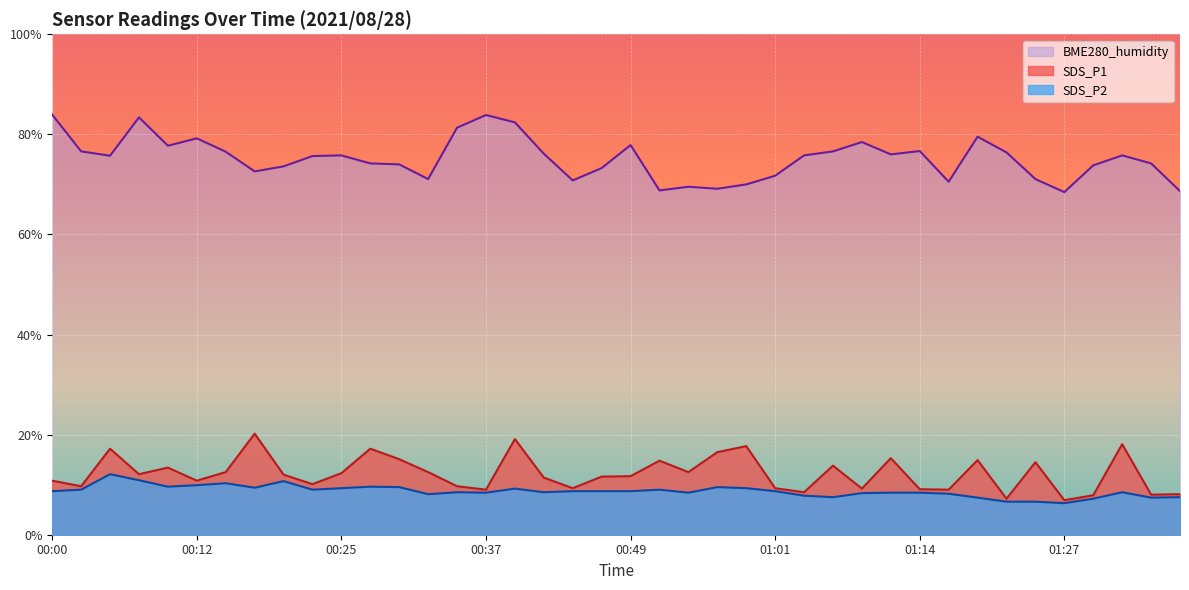

In BME280_humidity, how many points are higher than both neighbors (excluding endpoints)?

10